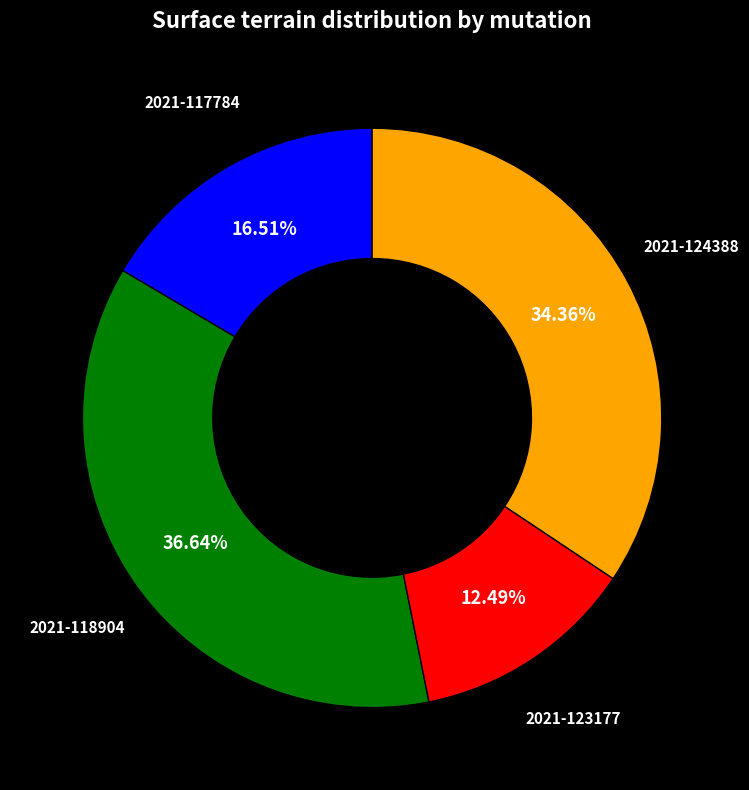

Is there a majority slice in this chart?

No